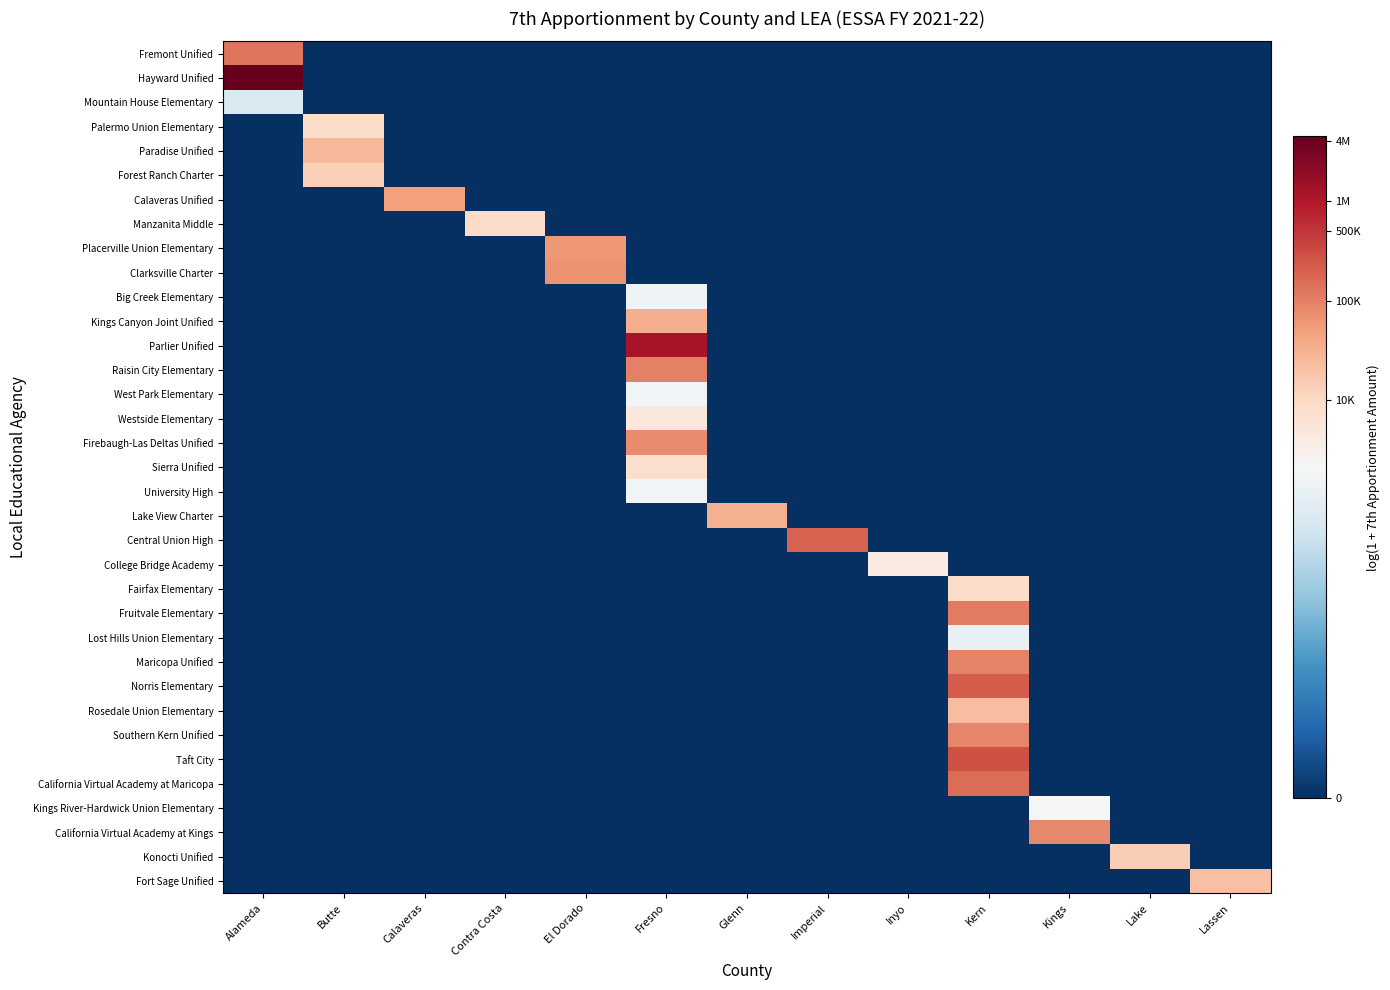

List the series in order of their peak value, lowest first.

Mountain House Elementary, Lost Hills Union Elementary, Big Creek Elementary, University High, West Park Elementary, Kings River-Hardwick Union Elementary, College Bridge Academy, Westside Elementary, Sierra Unified, Palermo Union Elementary, Fairfax Elementary, Manzanita Middle, Forest Ranch Charter, Konocti Unified, Fort Sage Unified, Rosedale Union Elementary, Paradise Unified, Lake View Charter, Kings Canyon Joint Unified, Calaveras Unified, Placerville Union Elementary, Clarksville Charter, Firebaugh-Las Deltas Unified, California Virtual Academy at Kings, Southern Kern Unified, Maricopa Unified, Raisin City Elementary, Fruitvale Elementary, Fremont Unified, California Virtual Academy at Maricopa, Central Union High, Norris Elementary, Taft City, Parlier Unified, Hayward Unified